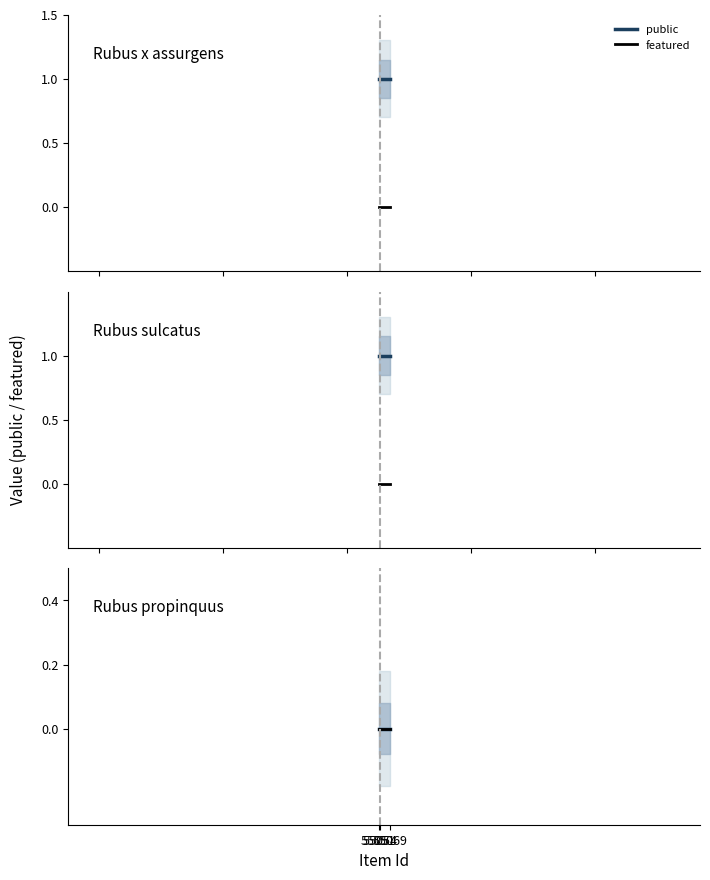

The value of featured at 55054 is 0. True or false?

True